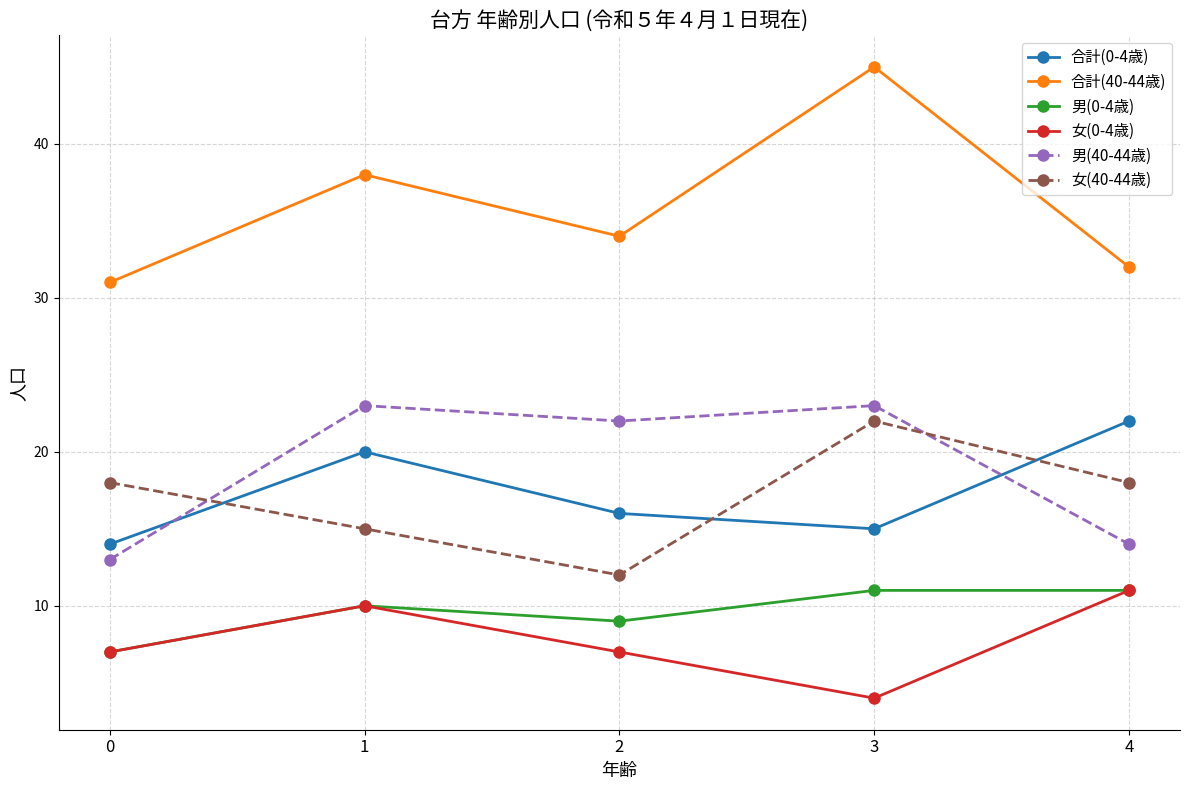

How many categories are shown in the chart?

5